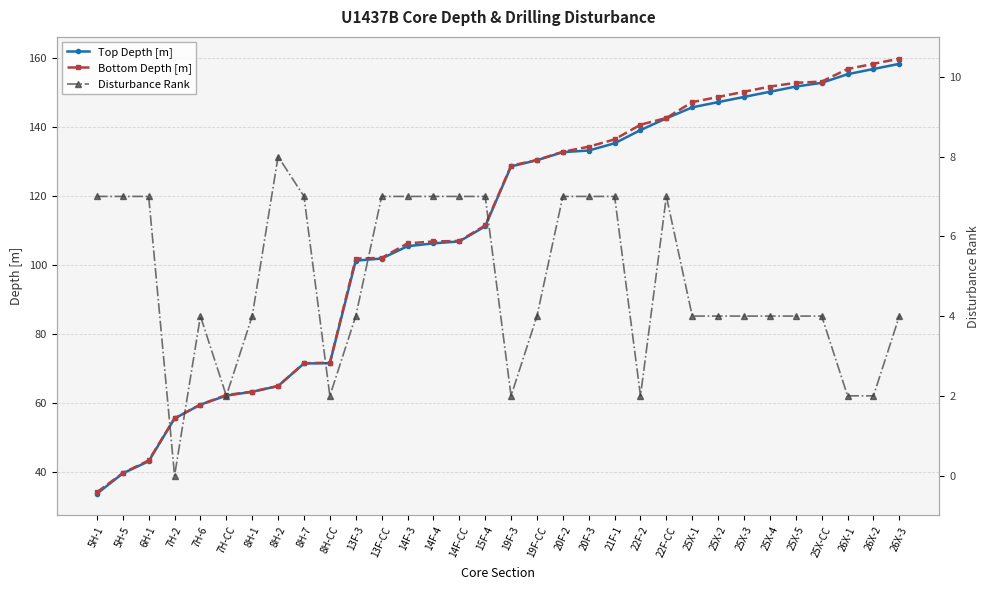

Rank the series by their maximum value, from highest to lowest.

Bottom Depth [m], Top Depth [m], Disturbance Rank